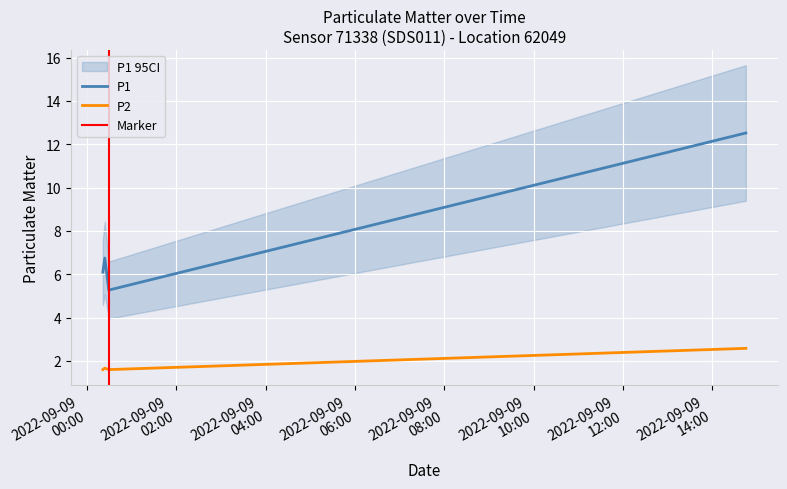

Is it true that P2 equals 2.4 at 2022-09-09T00:21:15?

False